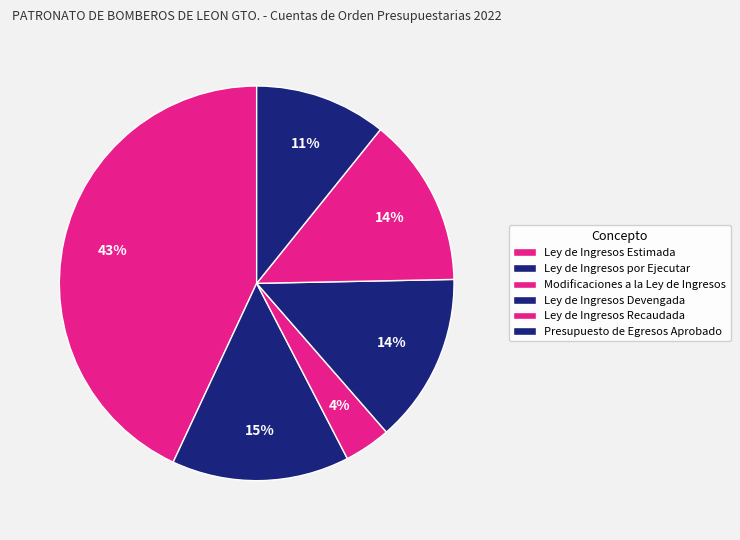

Count the number of slices in the pie.

6